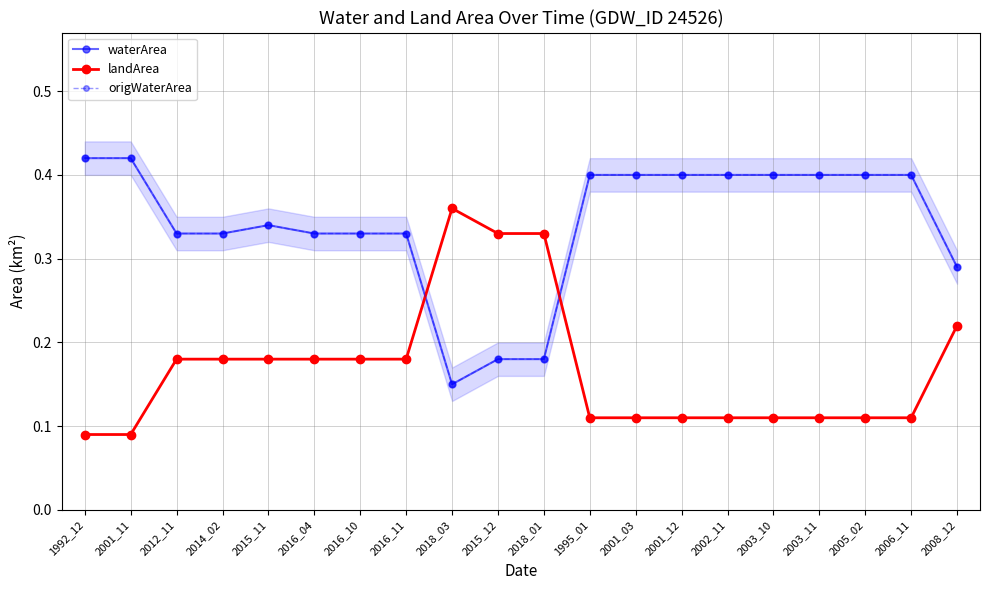

Rank the series at 2001_11 from lowest to highest value.

landArea, waterArea, origWaterArea